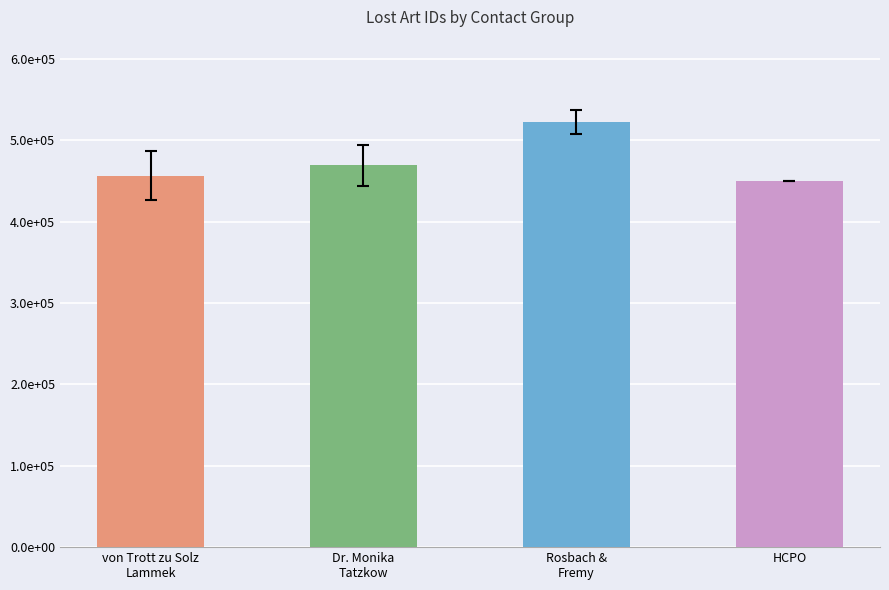

The chart shows a value of 680864 at von Trott zu Solz
Lammek. True or false?

False